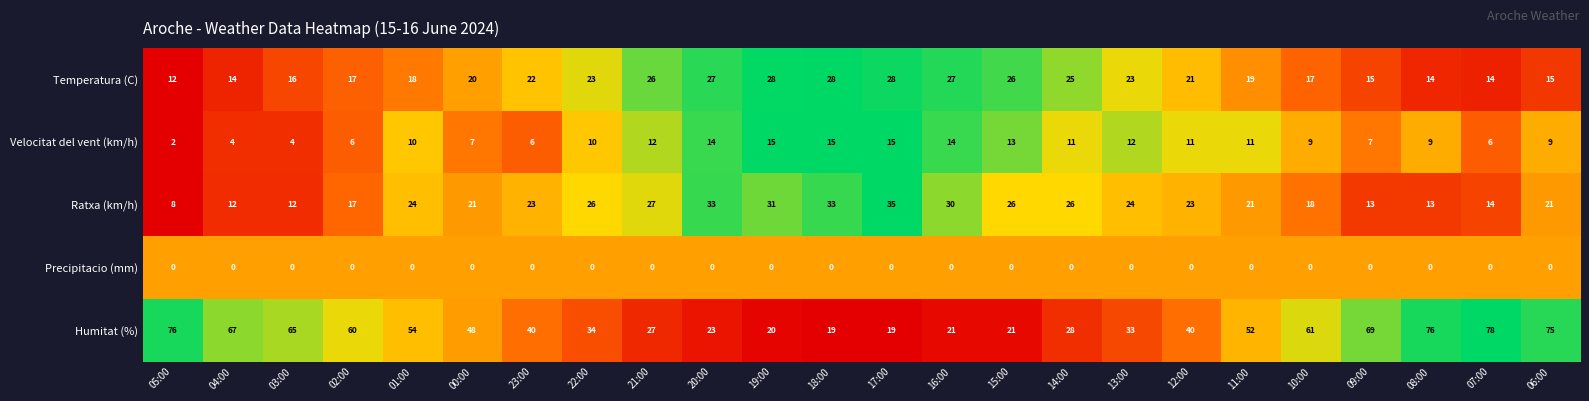

Rank the series by their maximum value, from lowest to highest.

Precipitacio (mm), Velocitat del vent (km/h), Temperatura (C), Ratxa (km/h), Humitat (%)